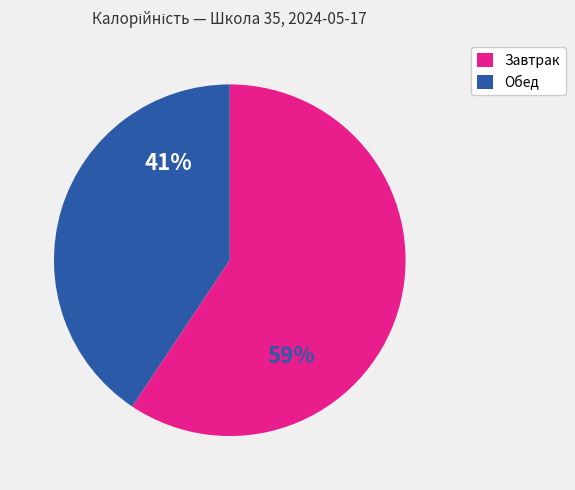

Is there a majority slice in this chart?

Yes